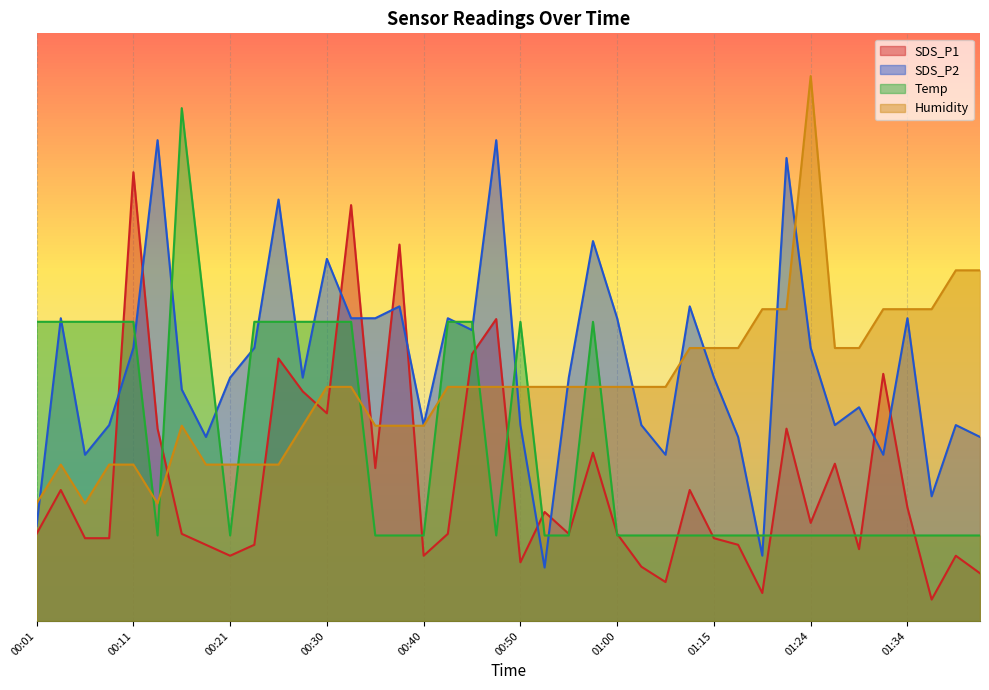

True or false: SDS_P2 and SDS_P1 intersect in this chart.

True